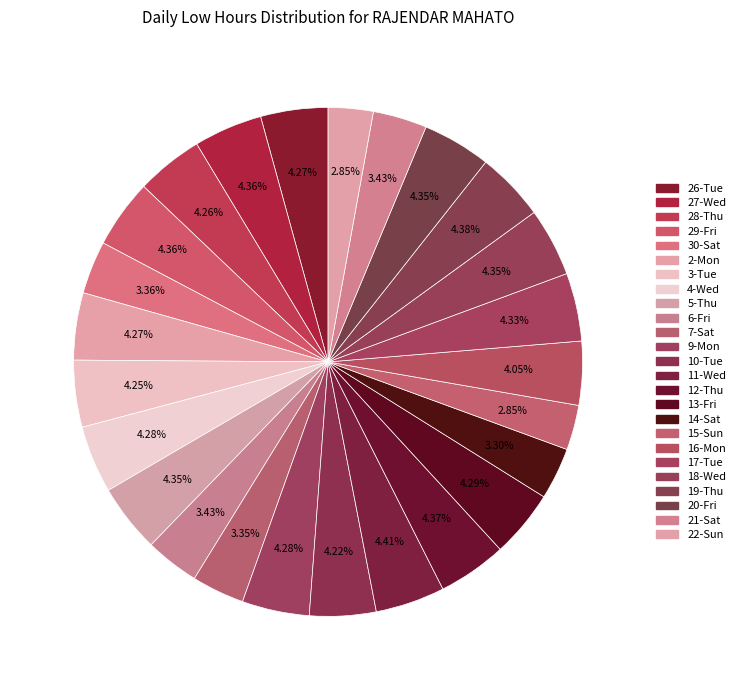

What is the ratio of the value at 22-Sun to the value at 16-Mon?

0.7